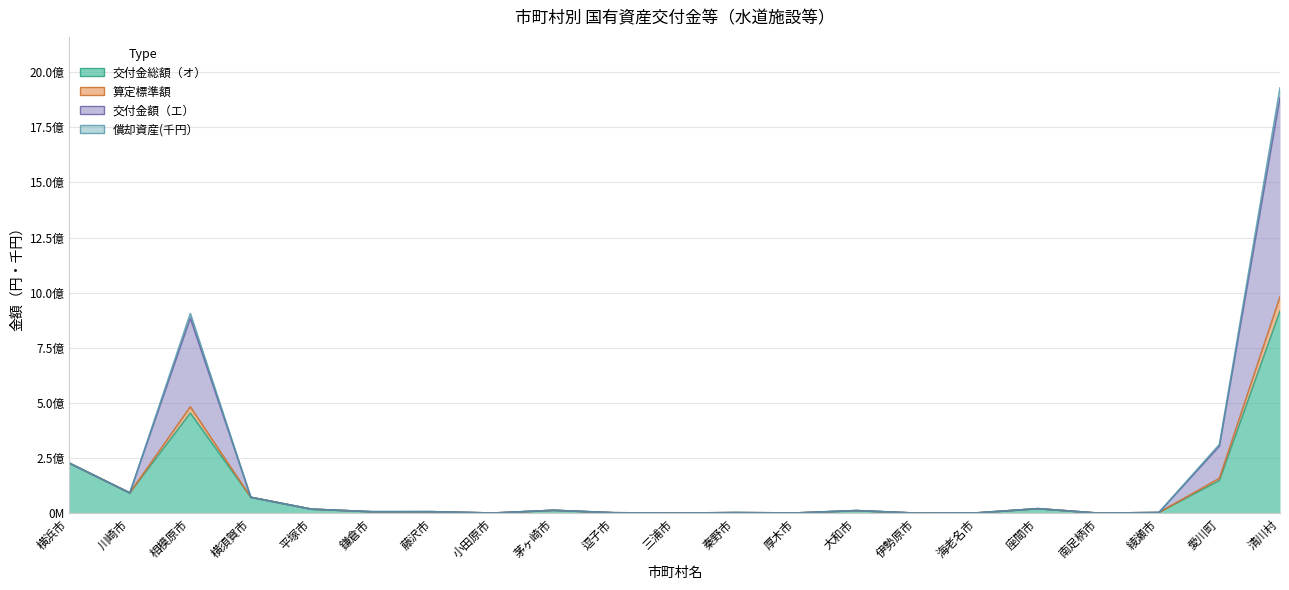

In 交付金総額（オ）, how many points are lower than both neighbors (excluding endpoints)?

7